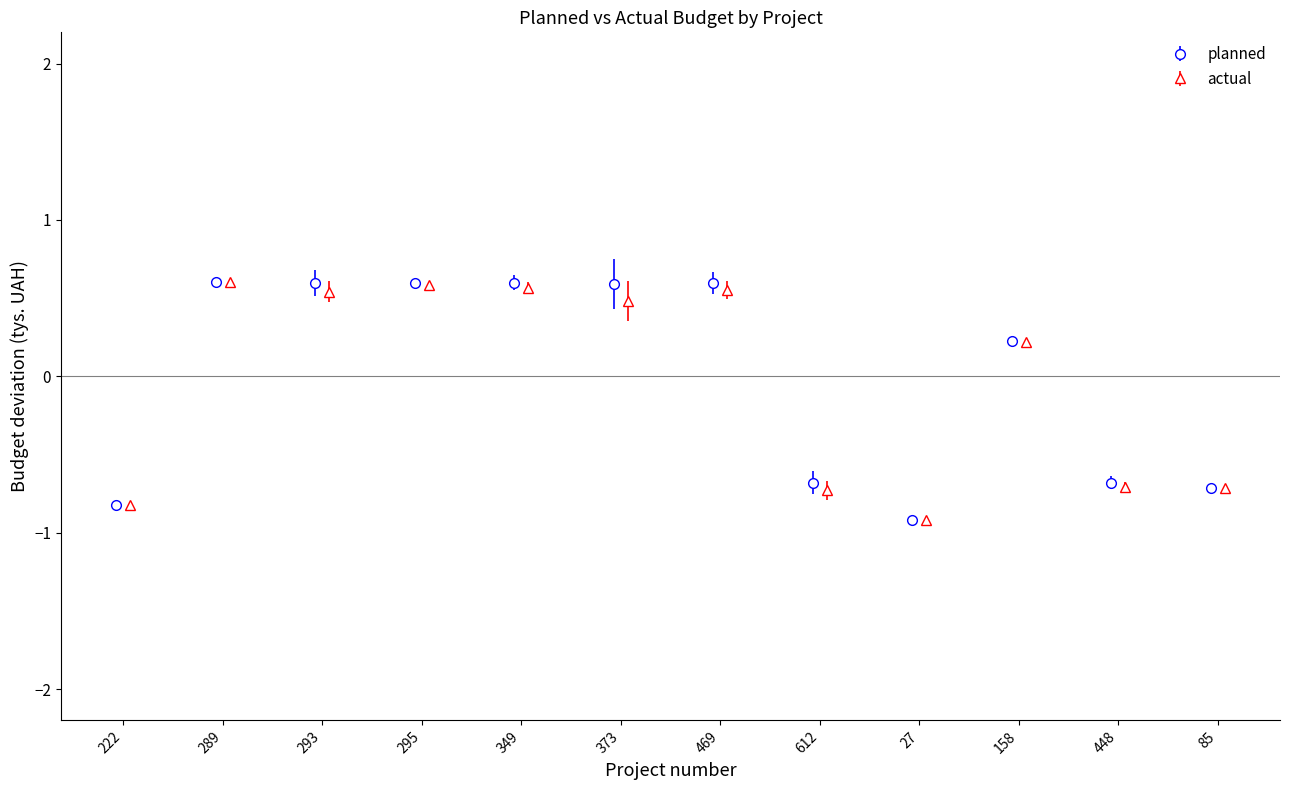

How many planned values are between 0 and 1?

7